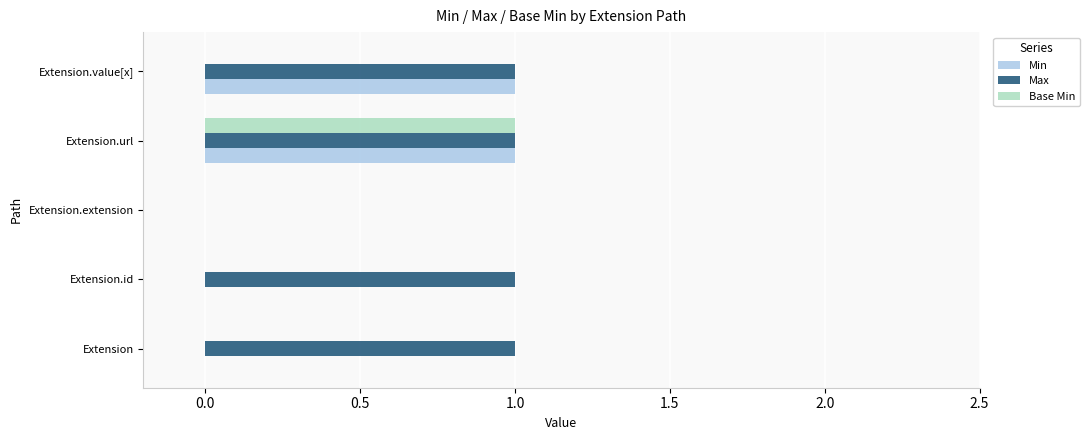

At which category is the sum across all series the highest?

Extension.url